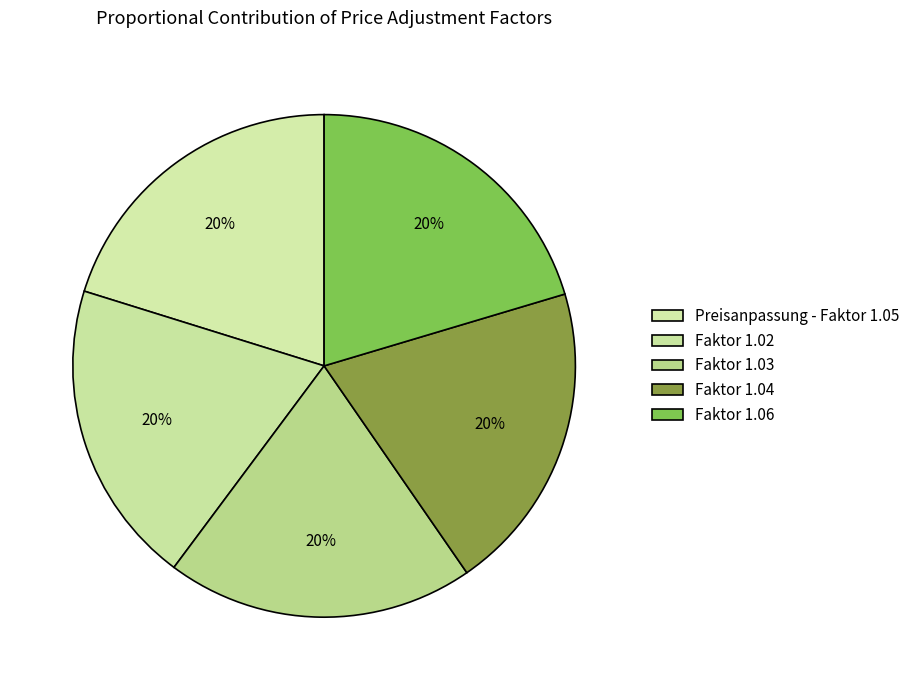

Is it true that Faktor 1.06 is 20% of the pie?

True